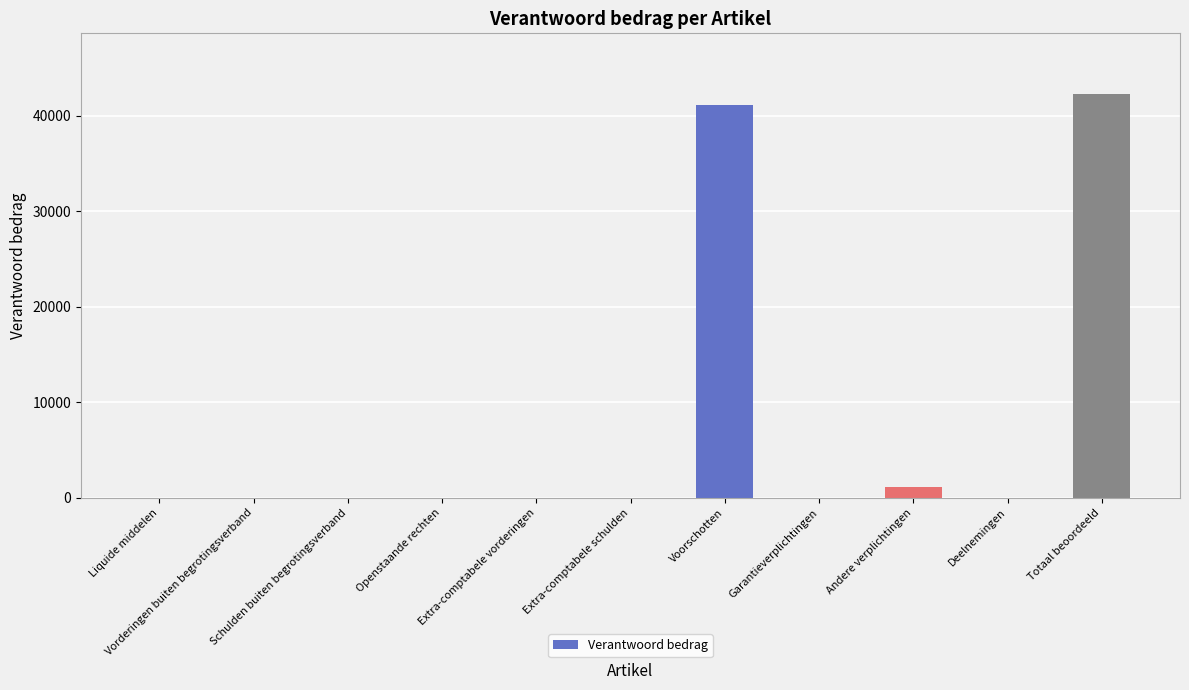

The value at Garantieverplichtingen is -23125. True or false?

False